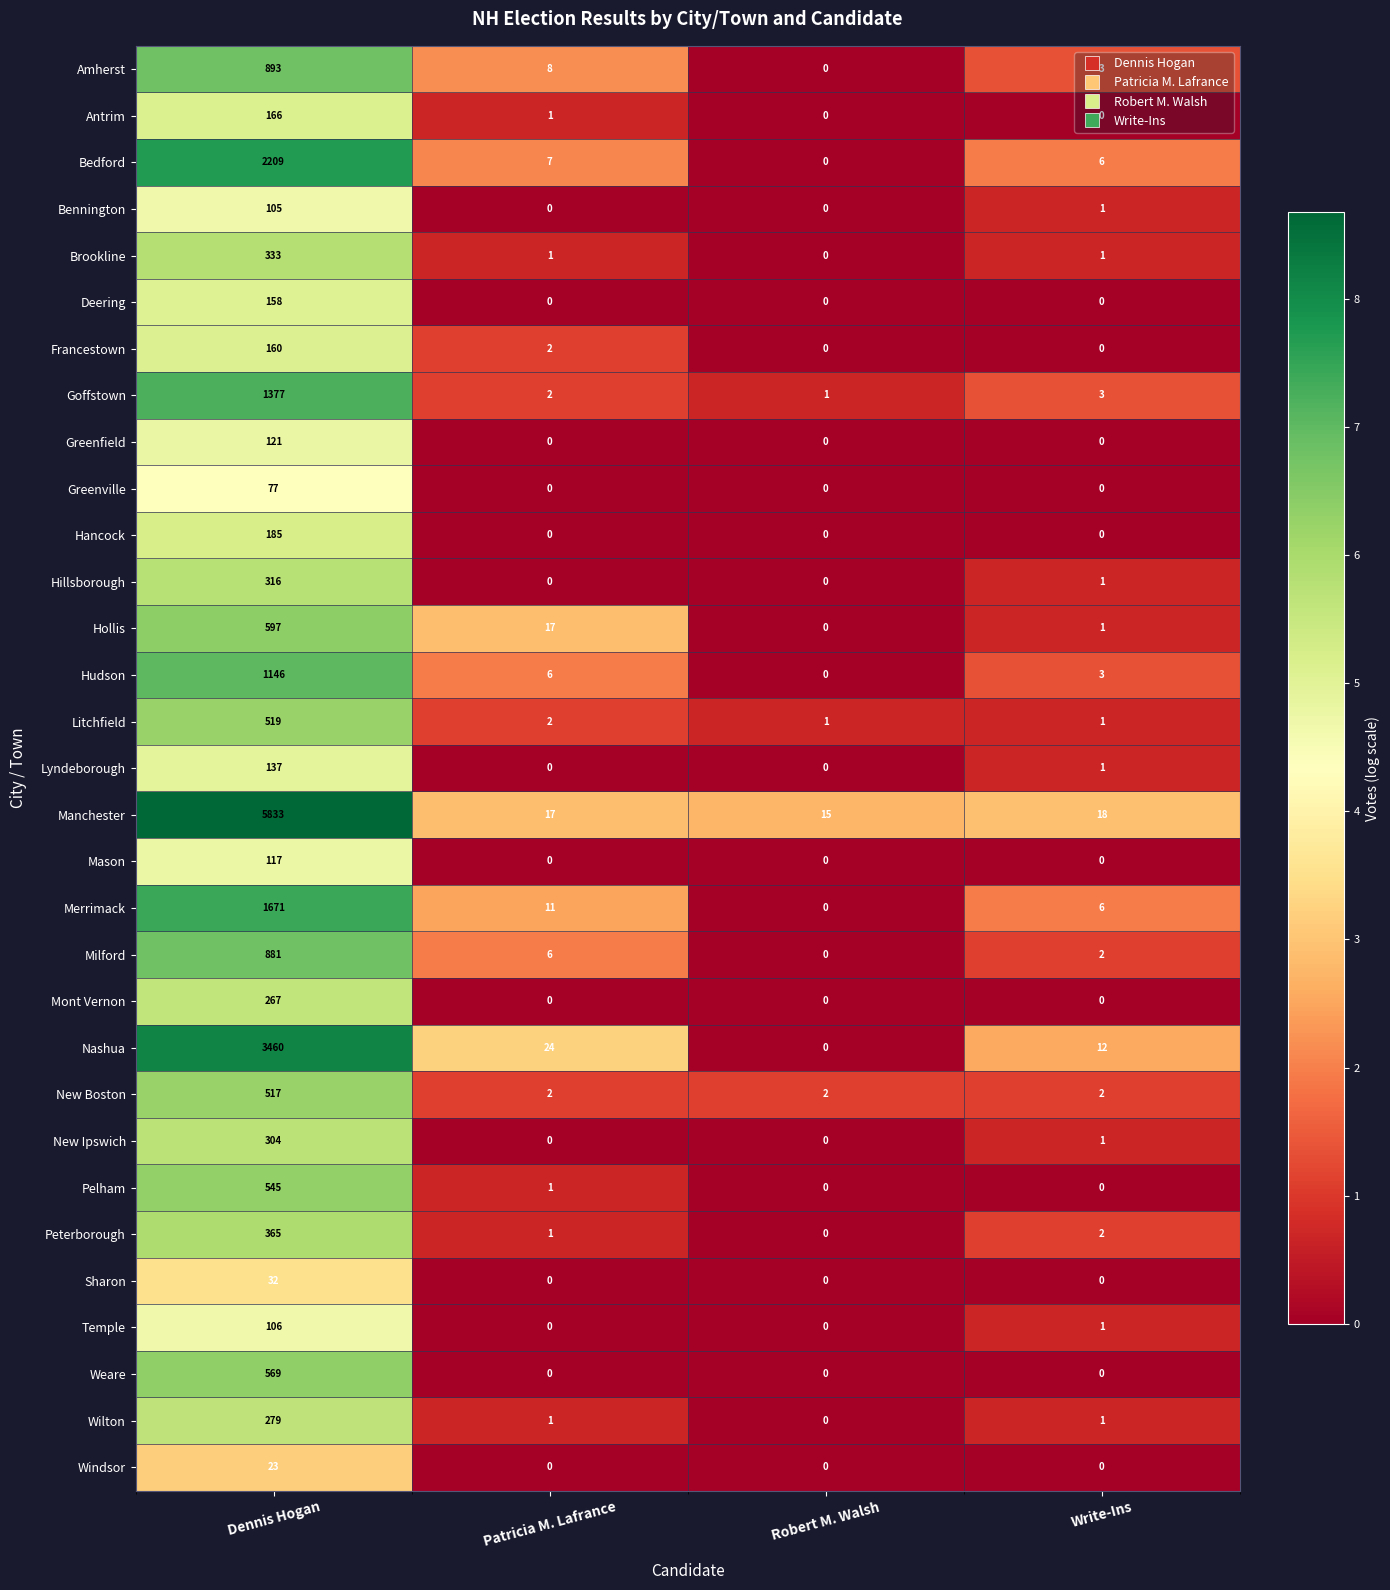

What is the total value across all series at Dennis Hogan?

23468